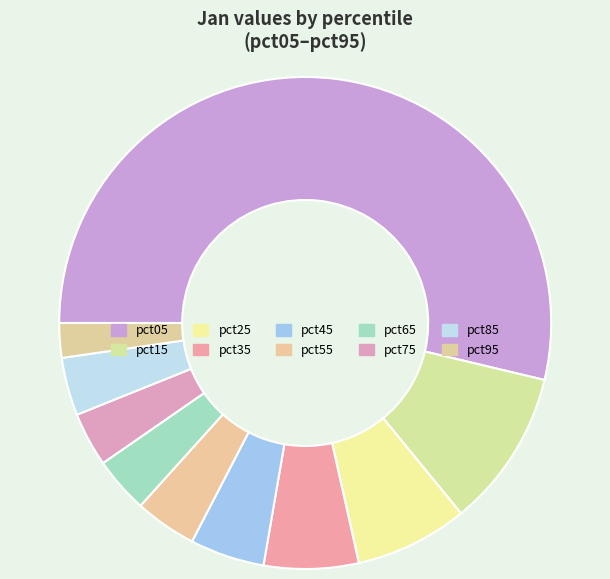

Count the number of slices in the pie.

10